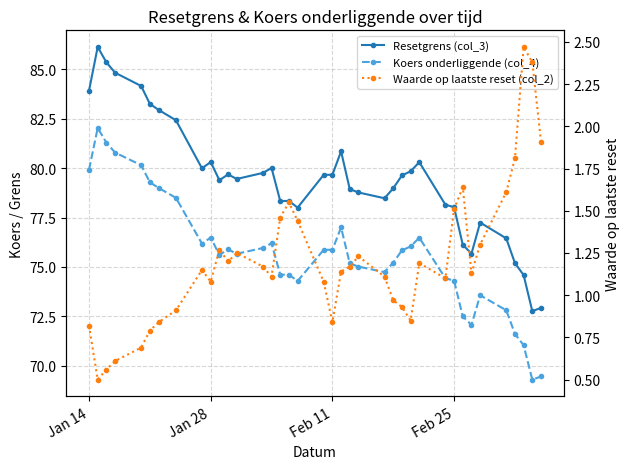

How many data points in Koers onderliggende (col_4) are less than 75?

14